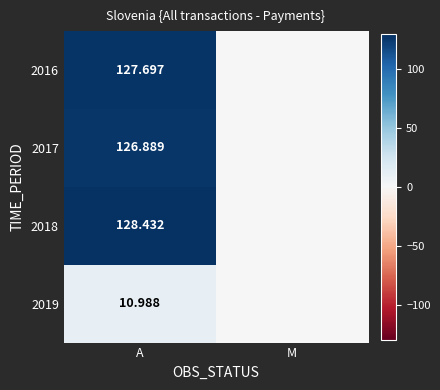

What is the average value of the 2016 series?

63.8